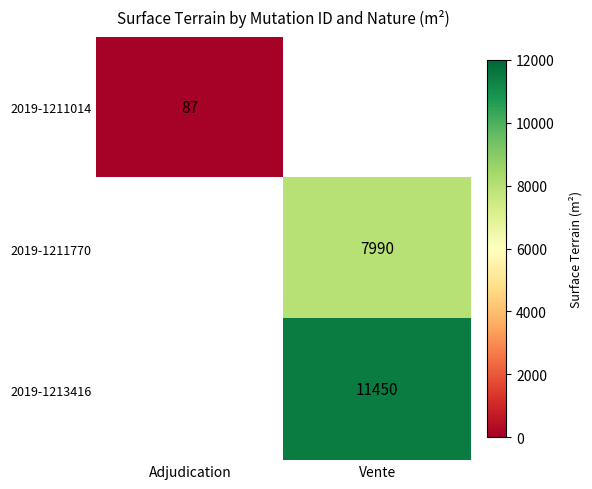

What is the smallest value displayed?

87.0